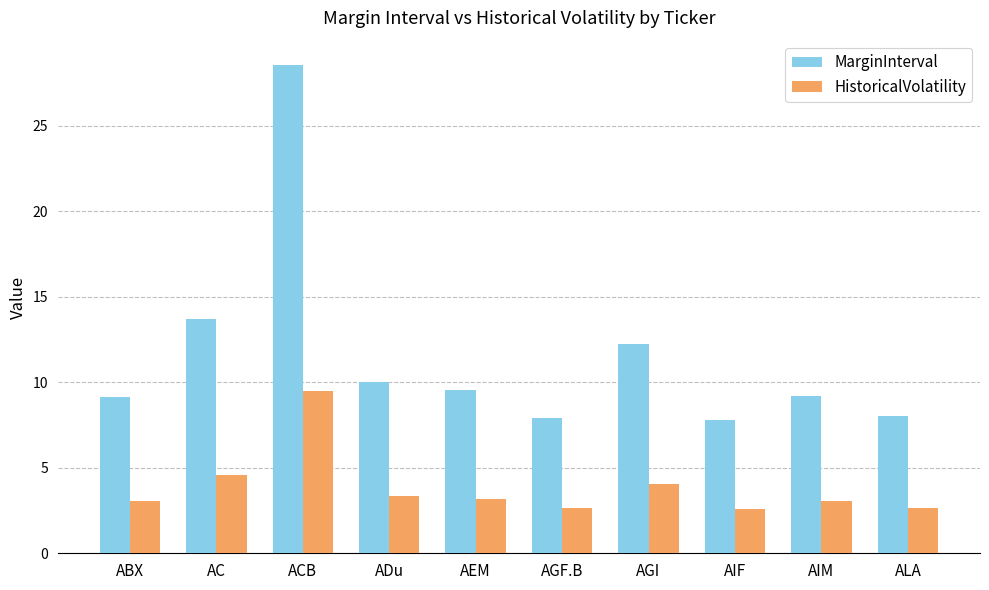

What is the value of the MarginInterval bar at the 4th from the left?

10.0